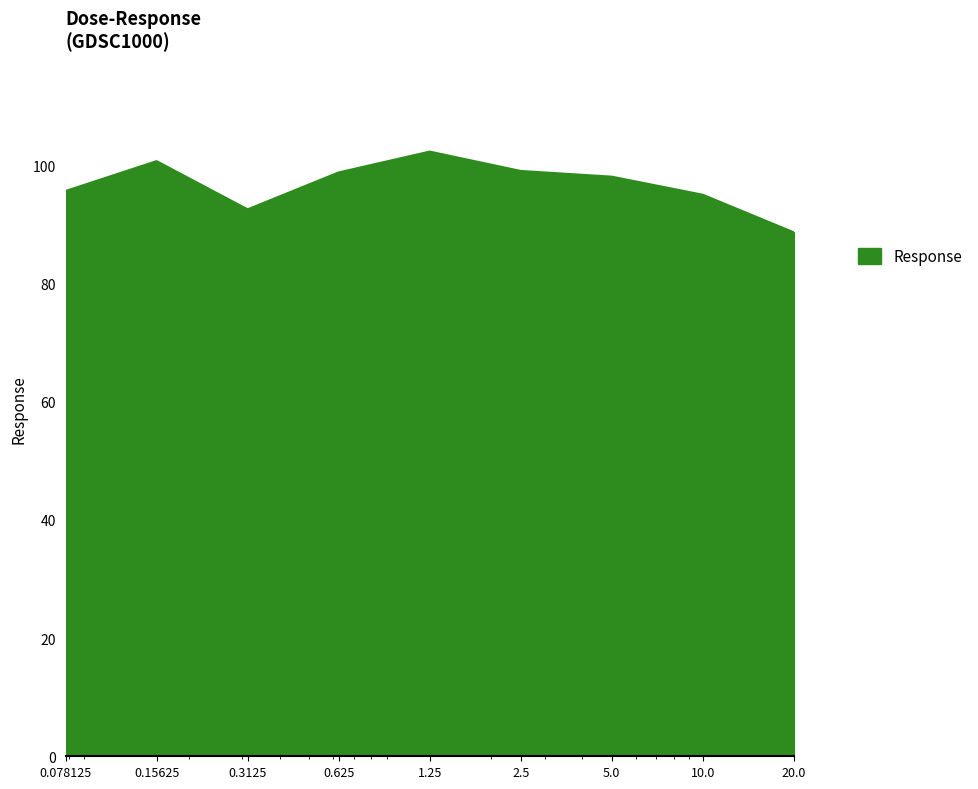

What is the sum of all values?

870.7